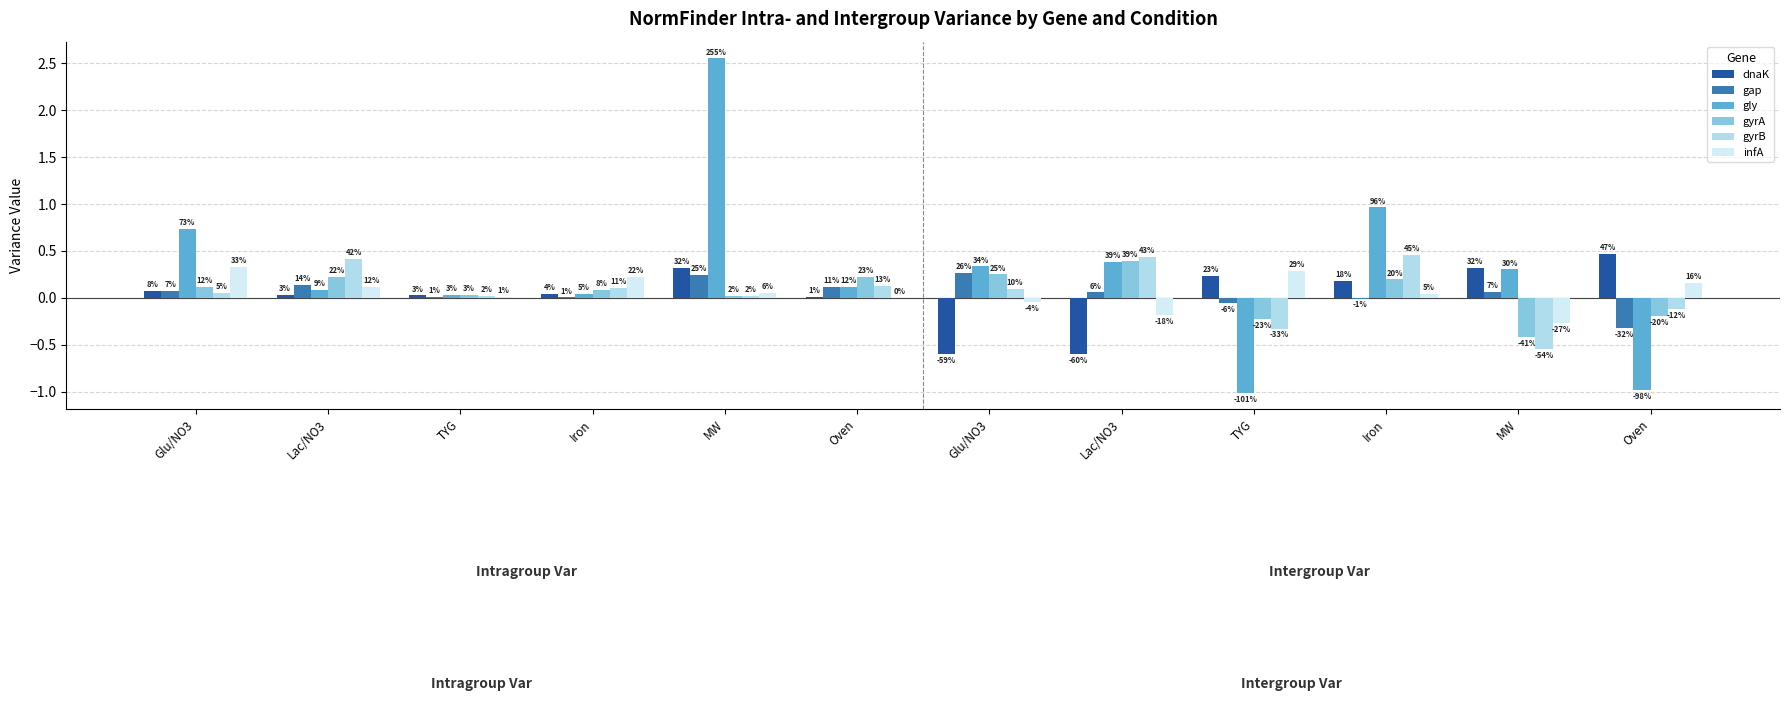

Where is gly nearest to the value 0?

TYG